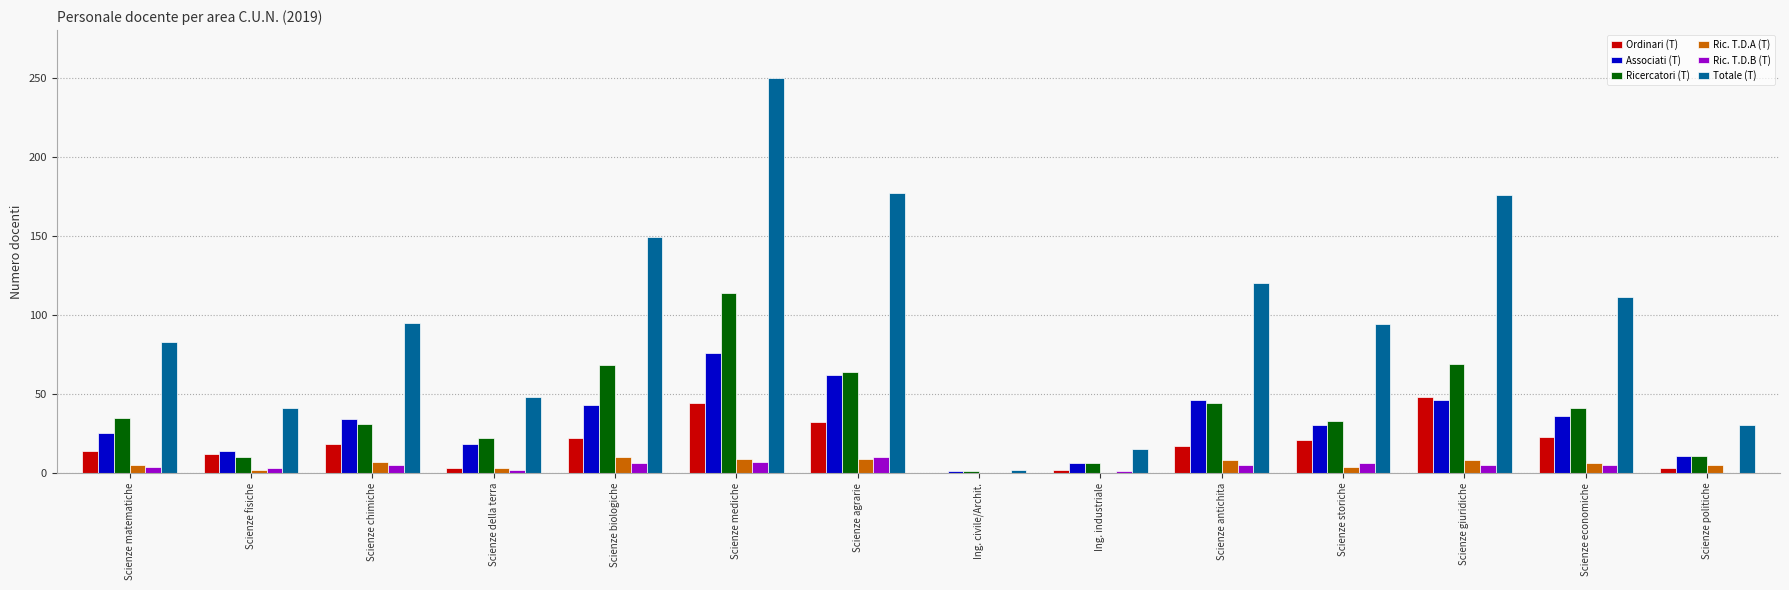

Read the Ric. T.D.A (T) value at Scienze antichita, to the nearest 5.

10